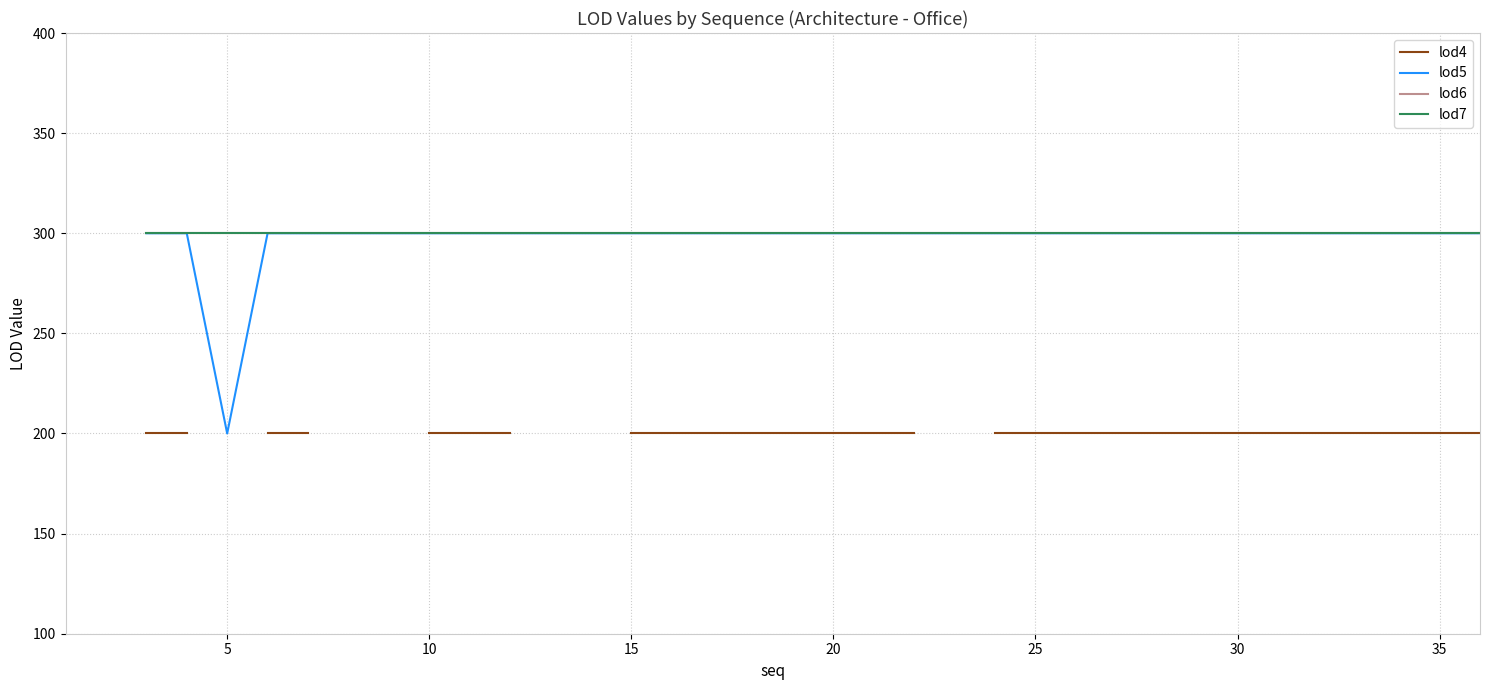

How many lod5 values are between 300 and 301?

33